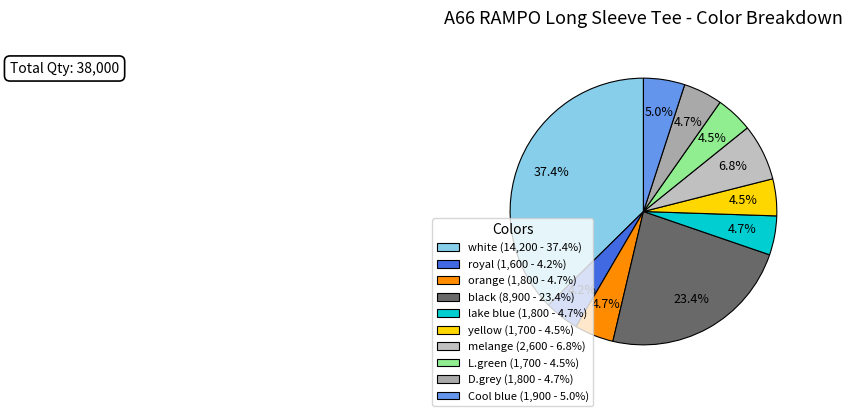

Count the number of slices in the pie.

10